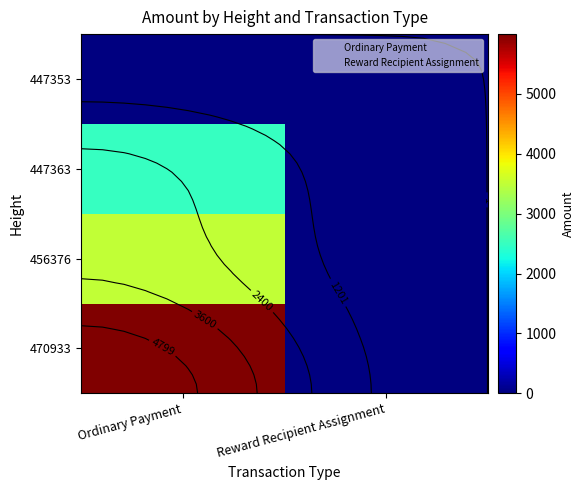

Which has a higher value, Reward Recipient Assignment or Ordinary Payment?

Ordinary Payment